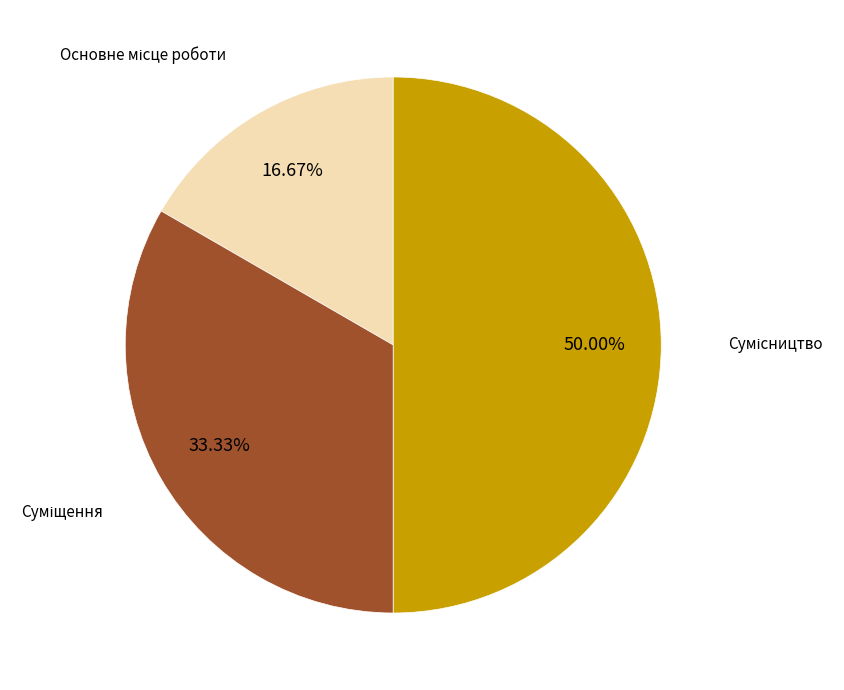

How many segments does this pie chart have?

3